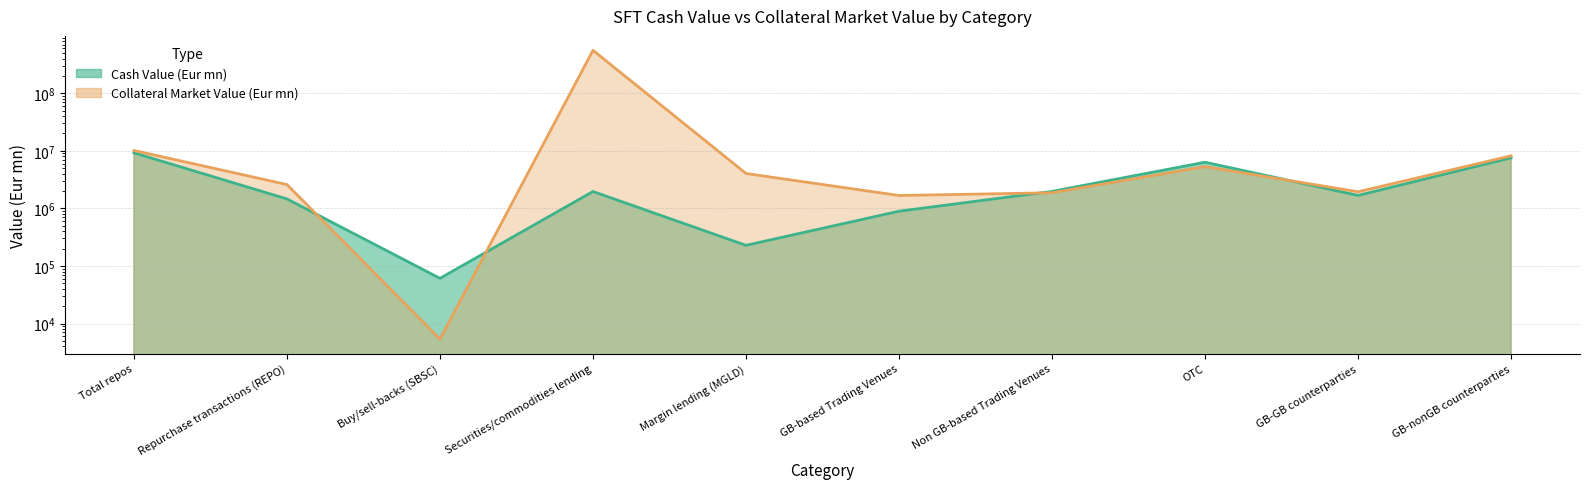

How many series are shown in this chart?

2